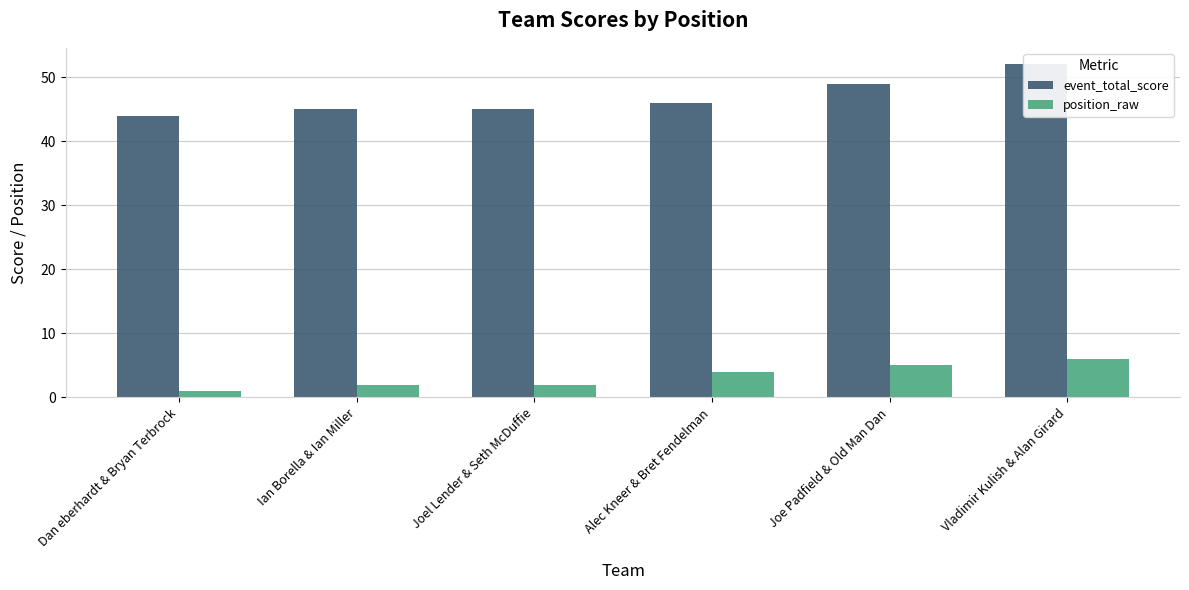

What is the total value across all series at Joe Padfield & Old Man Dan?

54